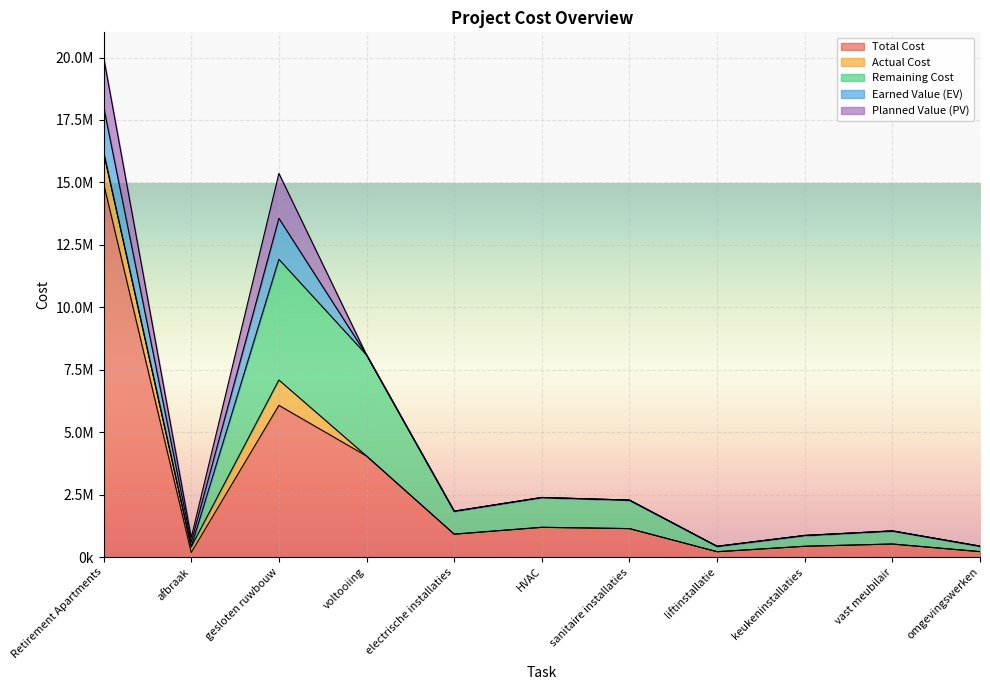

Between afbraak and sanitaire installaties, which series saw the biggest shift?

Remaining Cost